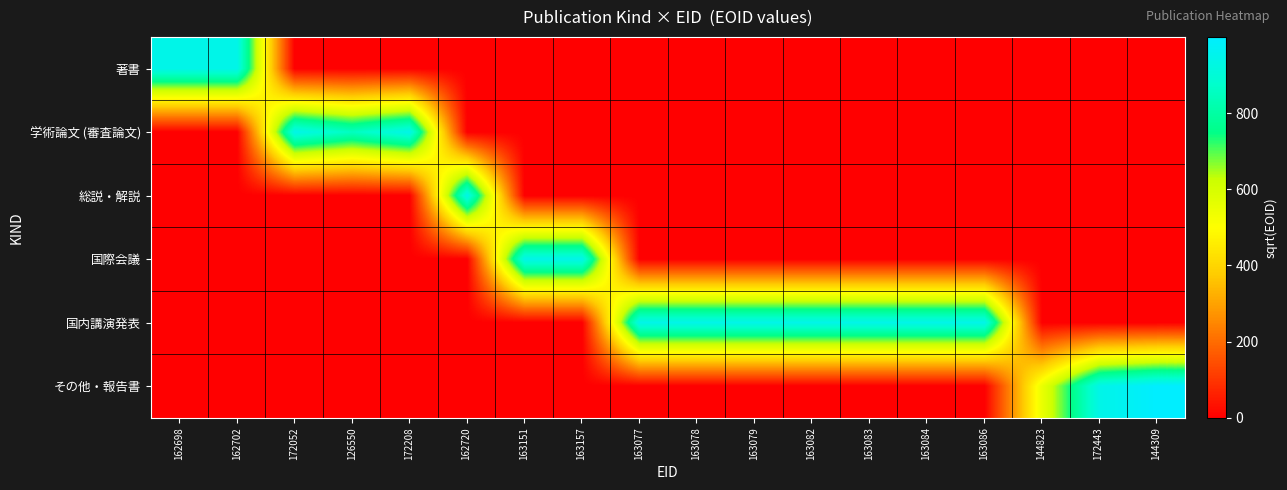

Reading right to left, list all the values displayed in this chart.

著書: 144309=0.0	172443=0.0	144823=0.0	163086=0.0	163084=0.0	163083=0.0	163082=0.0	163079=0.0	163078=0.0	163077=0.0	163157=0.0	163151=0.0	162720=0.0	172208=0.0	126550=0.0	172052=0.0	162702=941.9	162698=941.9
学術論文 (審査論文): 144309=0.0	172443=0.0	144823=0.0	163086=0.0	163084=0.0	163083=0.0	163082=0.0	163079=0.0	163078=0.0	163077=0.0	163157=0.0	163151=0.0	162720=0.0	172208=942.0	126550=853.0	172052=942.0	162702=0.0	162698=0.0
総説・解説: 144309=0.0	172443=0.0	144823=0.0	163086=0.0	163084=0.0	163083=0.0	163082=0.0	163079=0.0	163078=0.0	163077=0.0	163157=0.0	163151=0.0	162720=941.9	172208=0.0	126550=0.0	172052=0.0	162702=0.0	162698=0.0
国際会議: 144309=0.0	172443=0.0	144823=0.0	163086=0.0	163084=0.0	163083=0.0	163082=0.0	163079=0.0	163078=0.0	163077=0.0	163157=941.9	163151=941.9	162720=0.0	172208=0.0	126550=0.0	172052=0.0	162702=0.0	162698=0.0
国内講演発表: 144309=0.0	172443=0.0	144823=0.0	163086=941.9	163084=942.0	163083=942.0	163082=942.0	163079=942.0	163078=942.0	163077=942.0	163157=0.0	163151=0.0	162720=0.0	172208=0.0	126550=0.0	172052=0.0	162702=0.0	162698=0.0
その他・報告書: 144309=999.9	172443=941.9	144823=551.1	163086=0.0	163084=0.0	163083=0.0	163082=0.0	163079=0.0	163078=0.0	163077=0.0	163157=0.0	163151=0.0	162720=0.0	172208=0.0	126550=0.0	172052=0.0	162702=0.0	162698=0.0